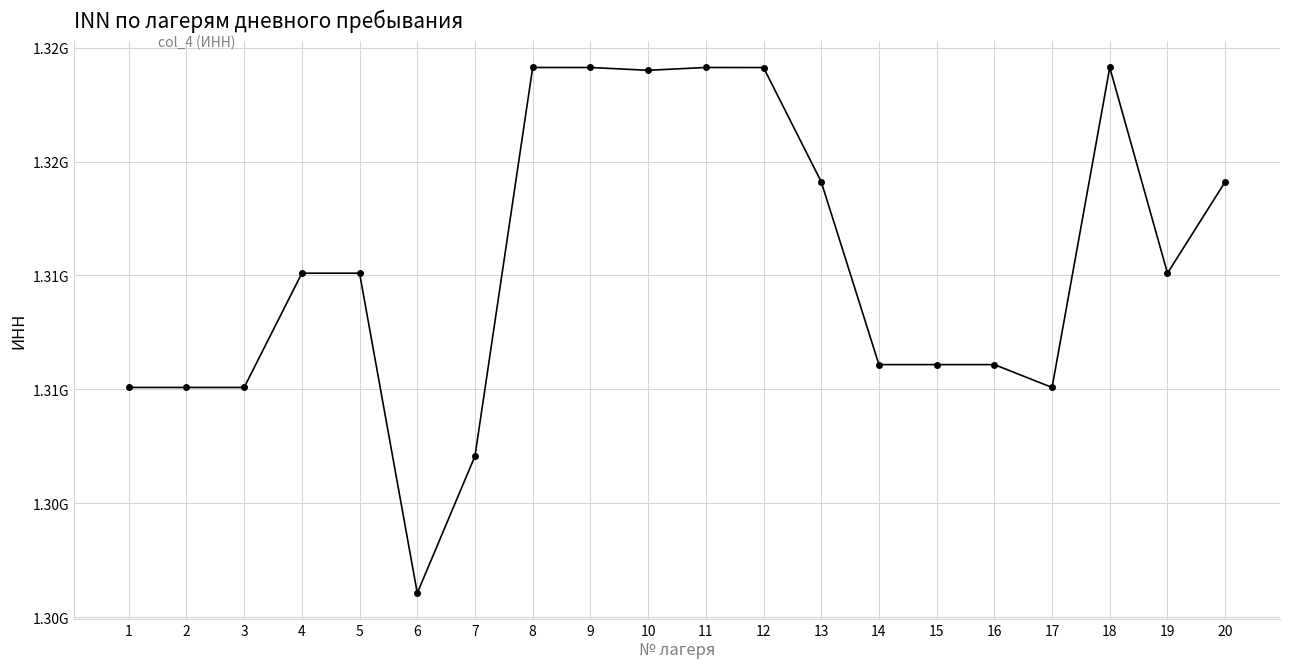

Is this an area chart (filled region under the line)?

No